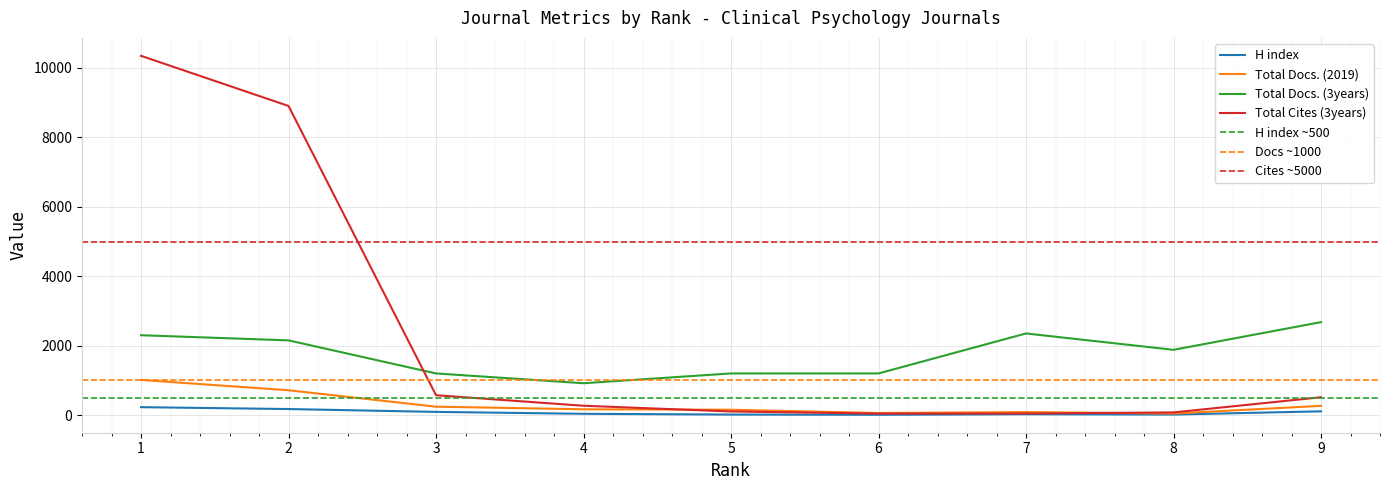

In Total Docs. (3years), how many points are higher than both neighbors (excluding endpoints)?

1